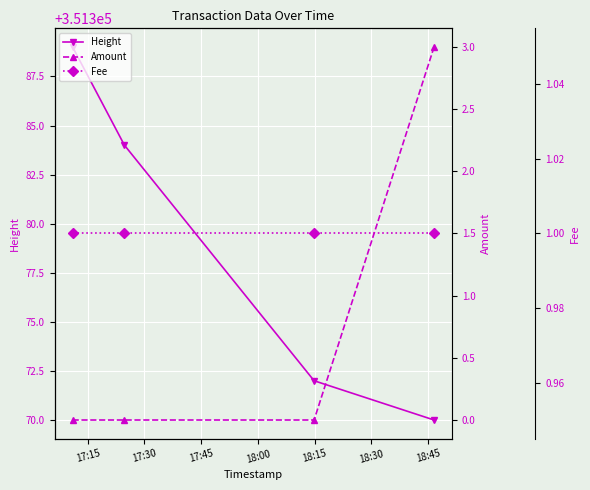

True or false: Height has more than 2 interior local peaks.

False